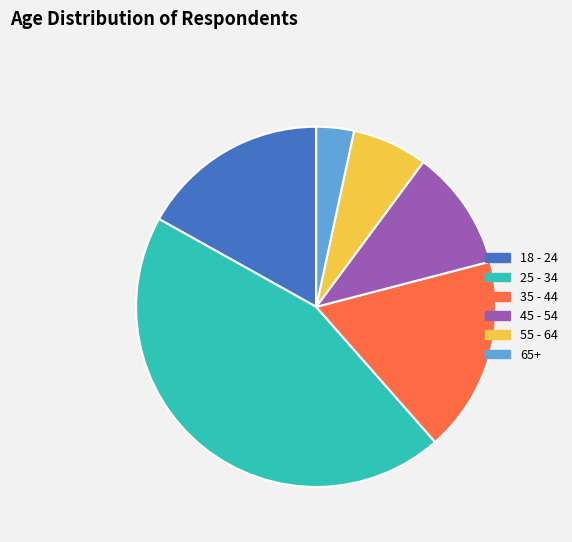

Do 55 - 64 and 35 - 44 together represent more than half of the pie?

No